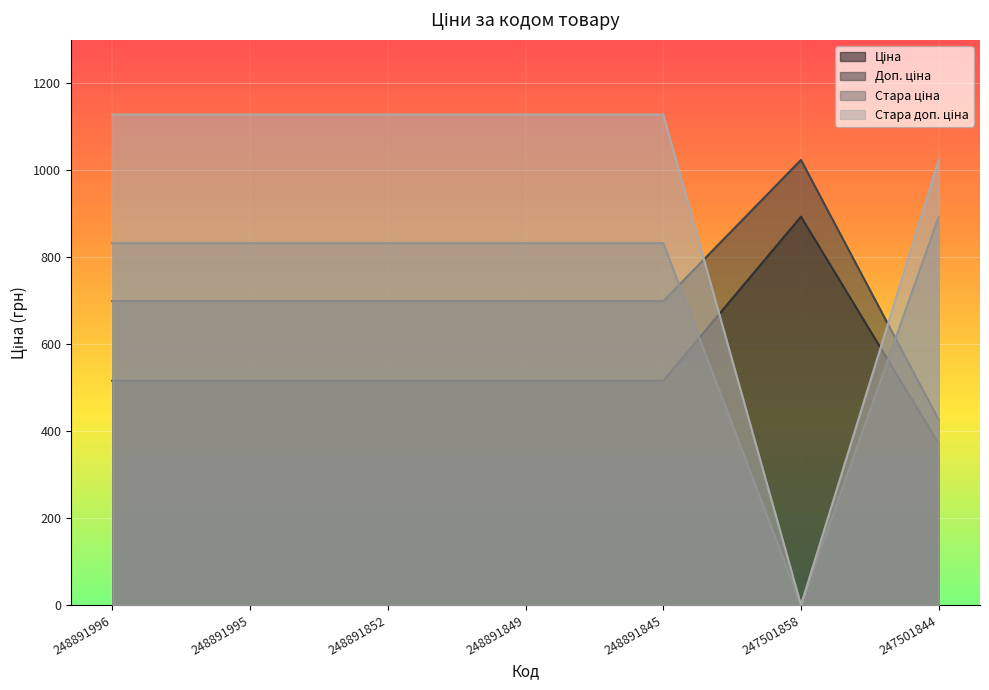

Where do Ціна and Стара ціна first cross each other?

248891845 and 247501858